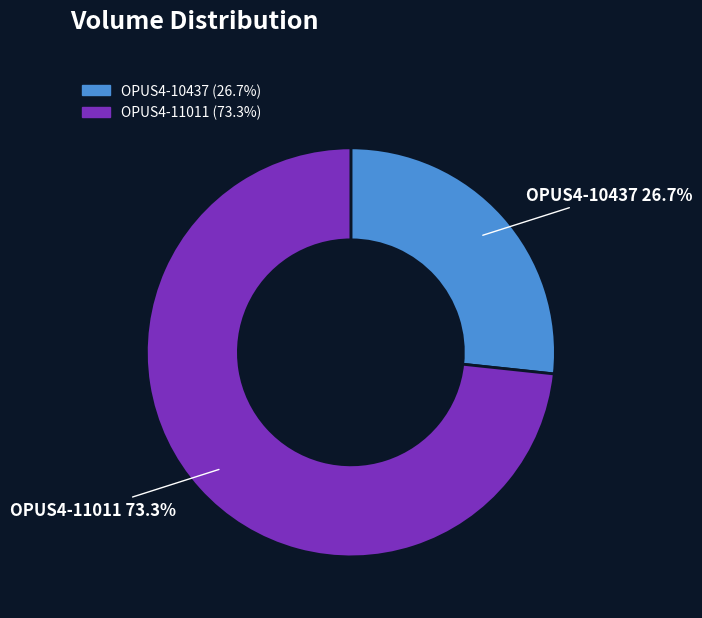

Which slice is the largest?

OPUS4-11011